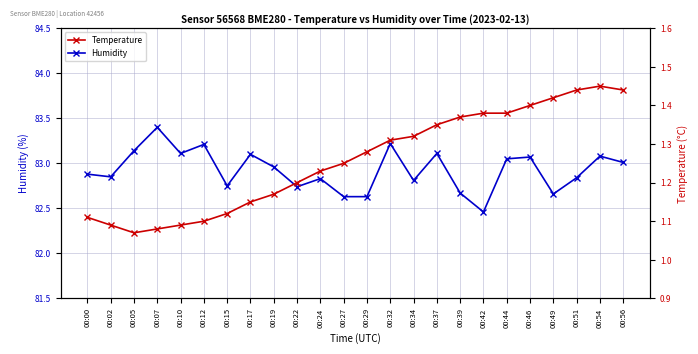

Where is Humidity nearest to the value 82?

00:42